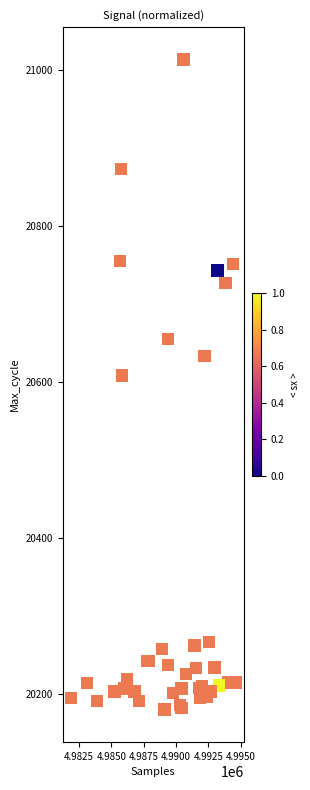

What Y value in the scatter plot is closest to 20596?

20608